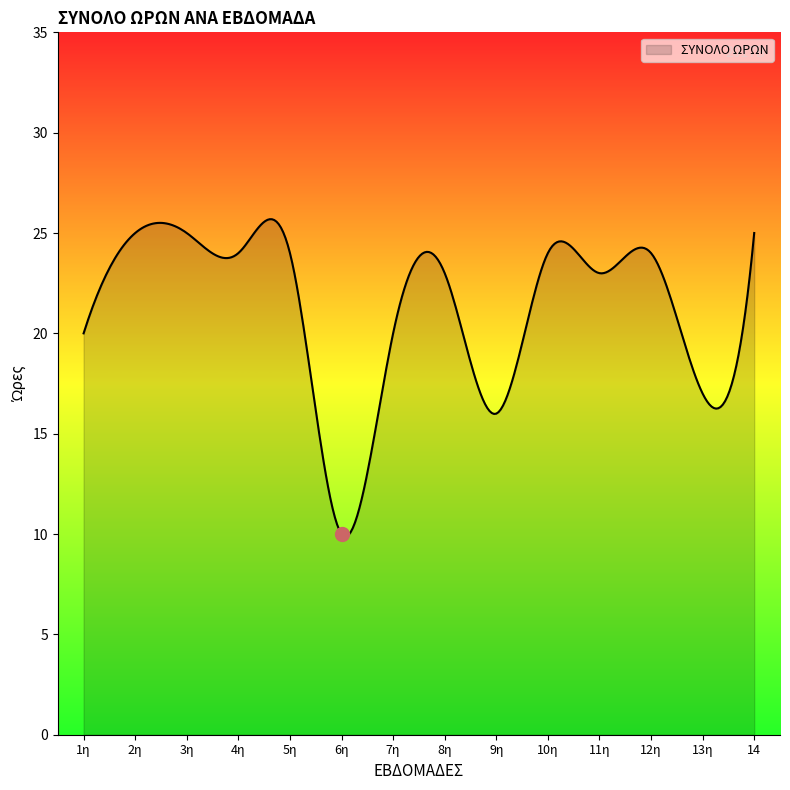

What is the difference between the maximum and minimum values?

15.8